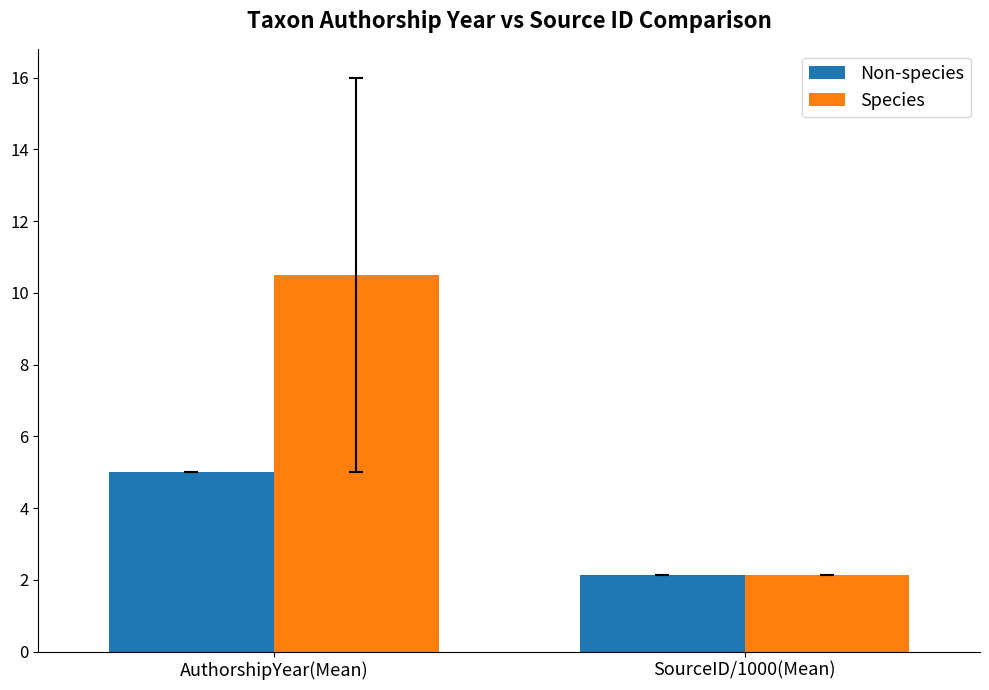

What is the maximum value shown in the chart?

10.5